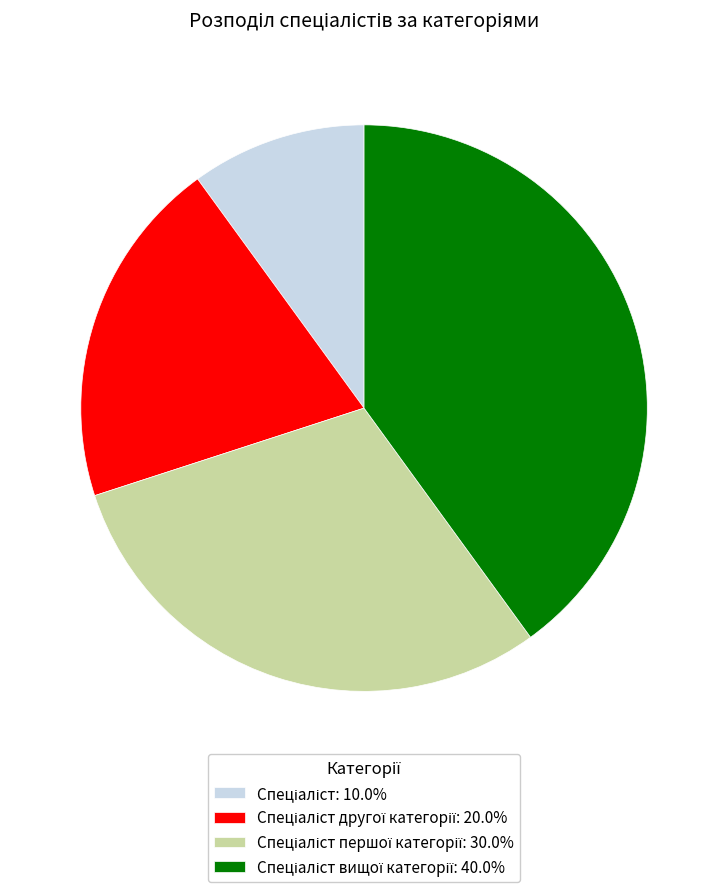

Is there any slice that represents more than half of the pie?

No